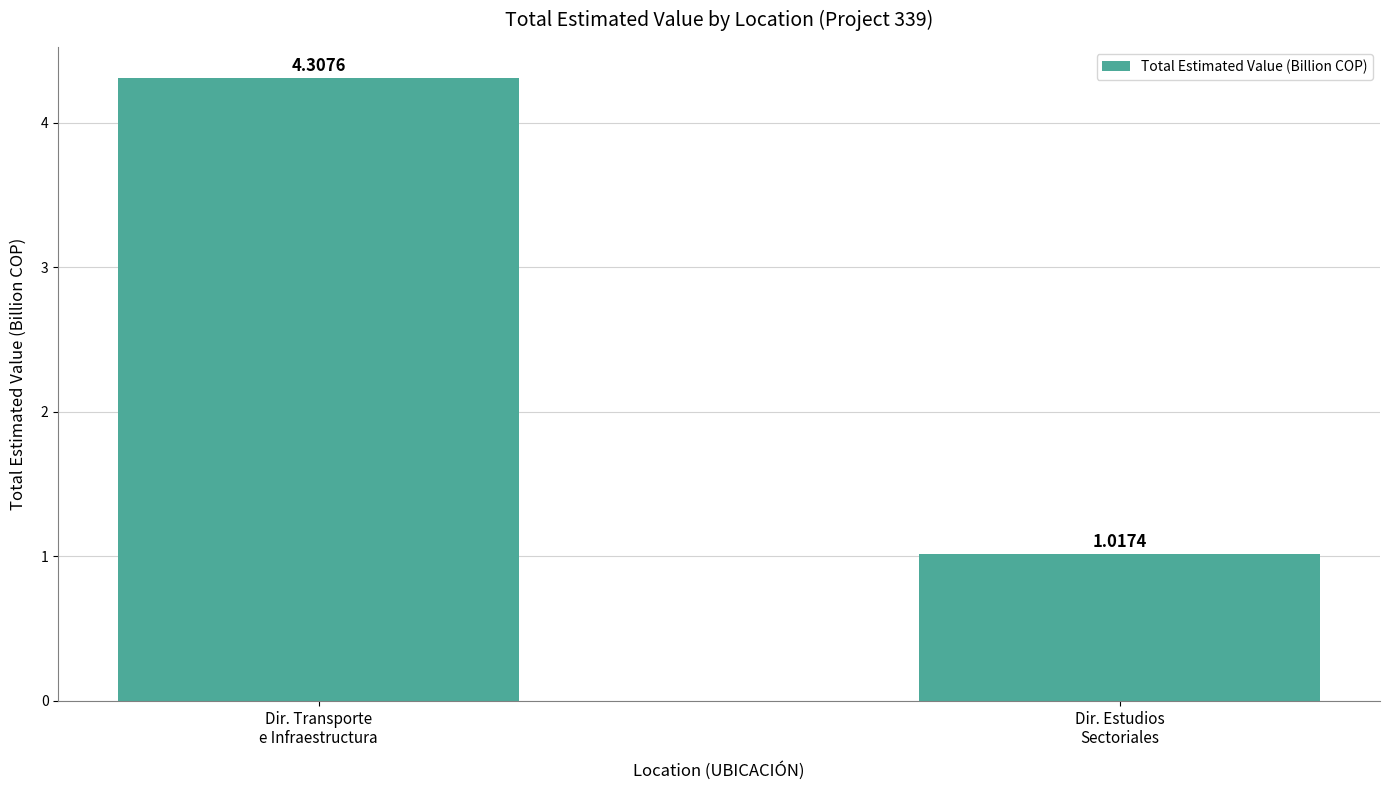

What is the label of the 2nd bar from the right?

Dir. Transporte
e Infraestructura